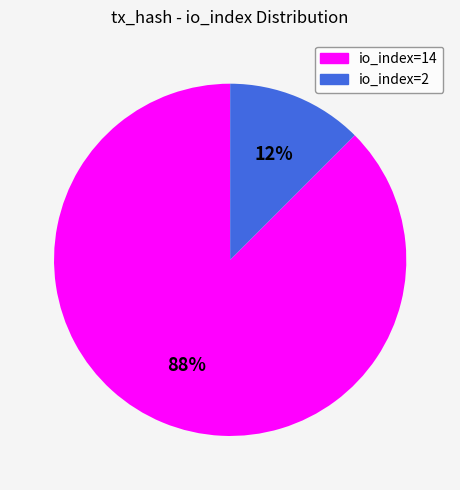

Is the sum of io_index=14 and io_index=2 greater than half?

Yes